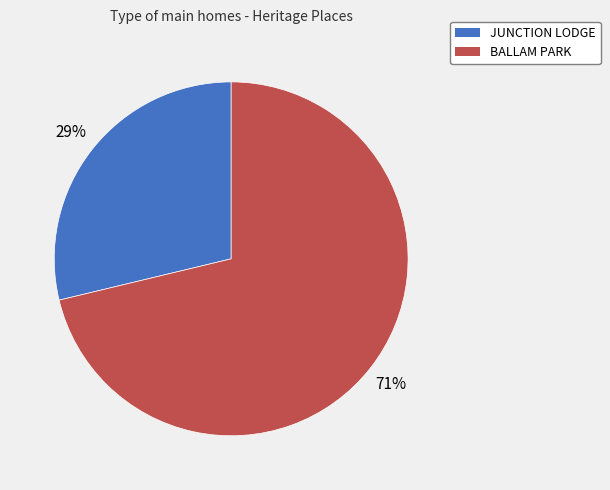

Which category has the biggest portion of the pie?

BALLAM PARK